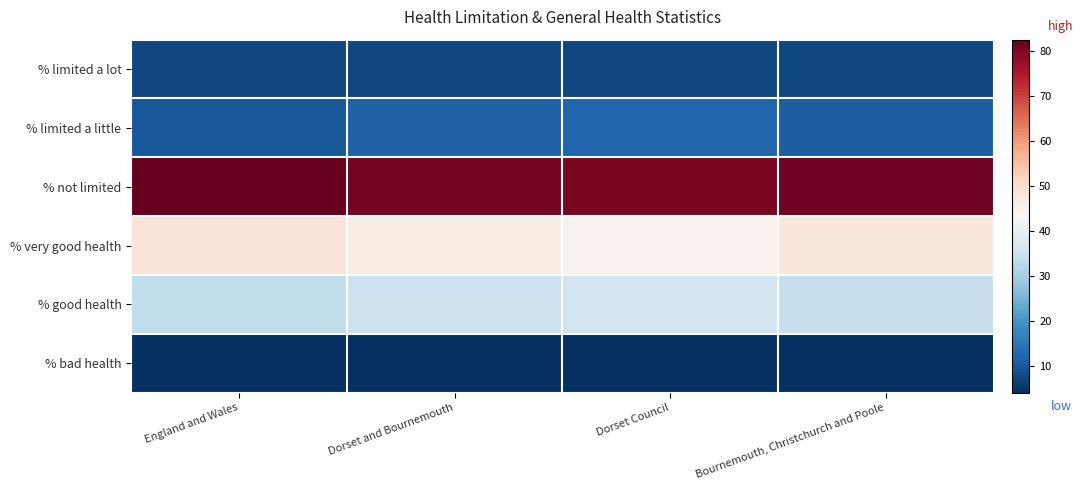

Reading left to right, what are all the values shown in this chart?

% limited a lot: England and Wales=7.5	Dorset and Bournemouth=7.7	Dorset Council=7.7	Bournemouth, Christchurch and Poole=7.7
% limited a little: England and Wales=10.0	Dorset and Bournemouth=11.4	Dorset Council=12.1	Bournemouth, Christchurch and Poole=10.8
% not limited: England and Wales=82.5	Dorset and Bournemouth=80.9	Dorset Council=80.2	Bournemouth, Christchurch and Poole=81.5
% very good health: England and Wales=48.4	Dorset and Bournemouth=46.2	Dorset Council=44.9	Bournemouth, Christchurch and Poole=47.5
% good health: England and Wales=33.6	Dorset and Bournemouth=34.9	Dorset Council=35.8	Bournemouth, Christchurch and Poole=34.1
% bad health: England and Wales=4.0	Dorset and Bournemouth=4.0	Dorset Council=4.0	Bournemouth, Christchurch and Poole=4.1